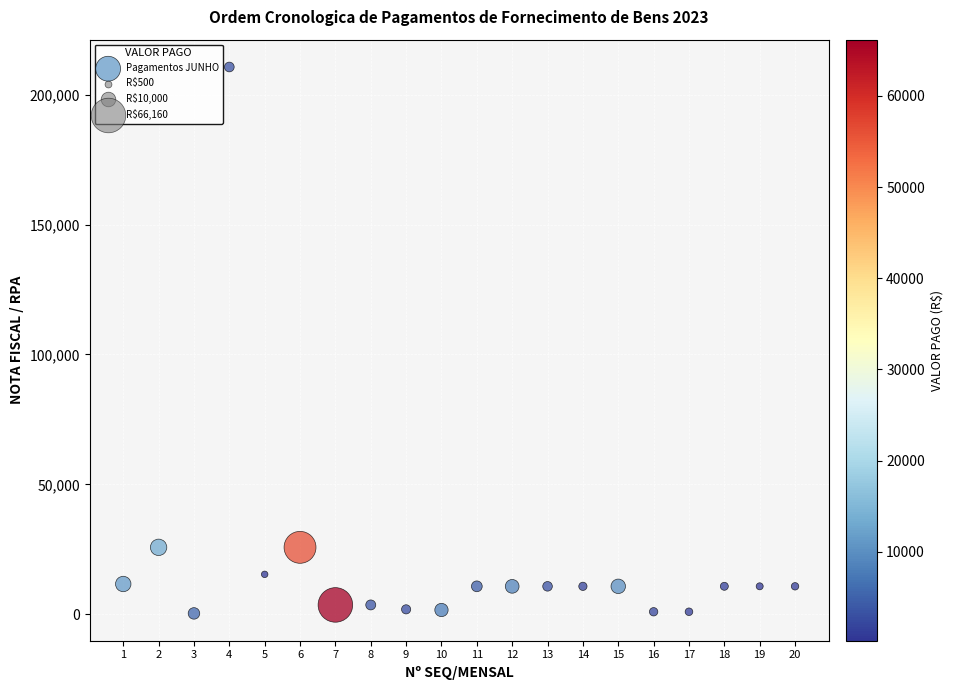

What is the range of X values (max minus min)?

19